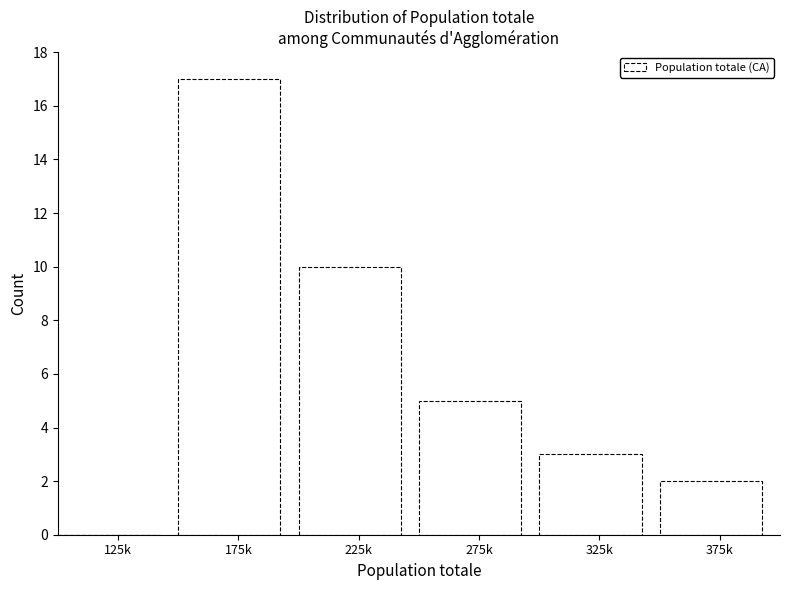

Reading left to right, transcribe all the data shown in this chart.

125k=0	175k=17	225k=10	275k=5	325k=3	375k=2